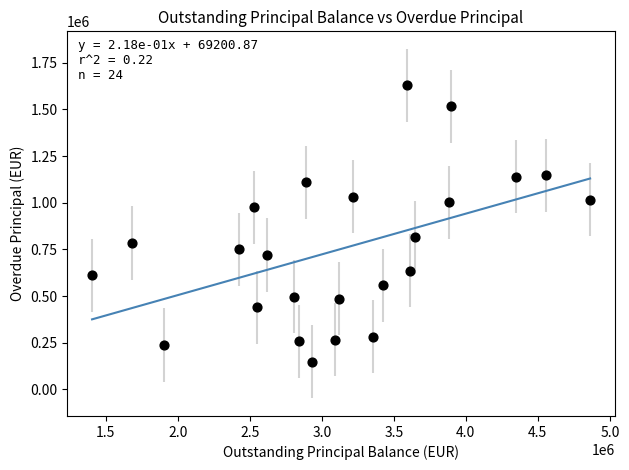

What is the range of X values (max minus min)?

3459007.4